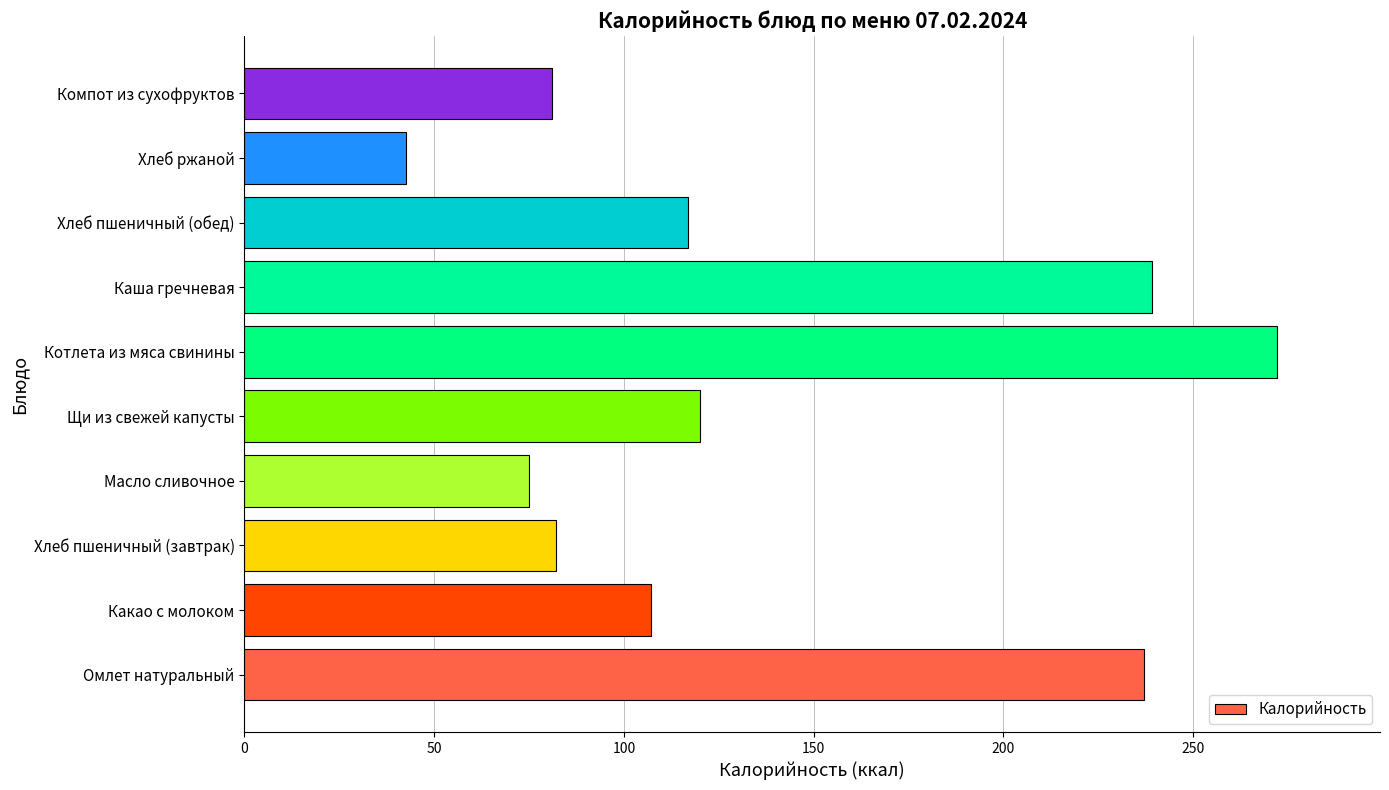

The chart shows a value of 81.0 at Компот из сухофруктов. True or false?

True